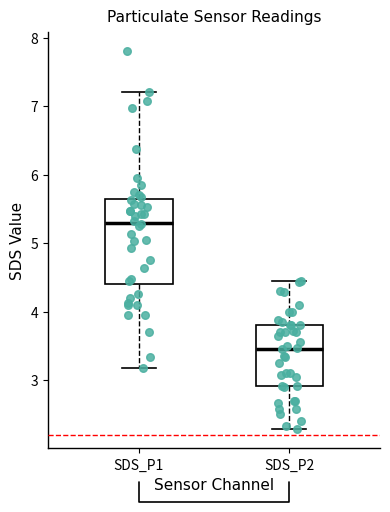

Reading left to right, read every box against the y-axis: the position of its median line, the range the box covers, and the ends of its whiskers. The values are not printed on the chart, so give them approximately, as read against the axis.

SDS_P1: median 5.3, box 4.4 to 5.6, whiskers 3.2 to 7.2
SDS_P2: median 3.5, box 2.9 to 3.8, whiskers 2.3 to 4.5